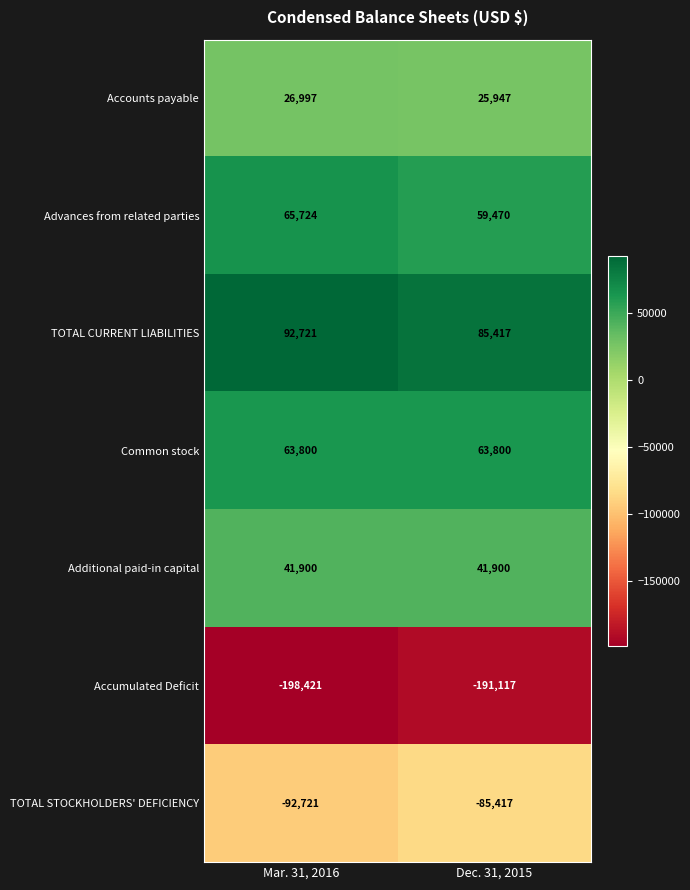

Which series has the largest total across all categories?

TOTAL CURRENT LIABILITIES